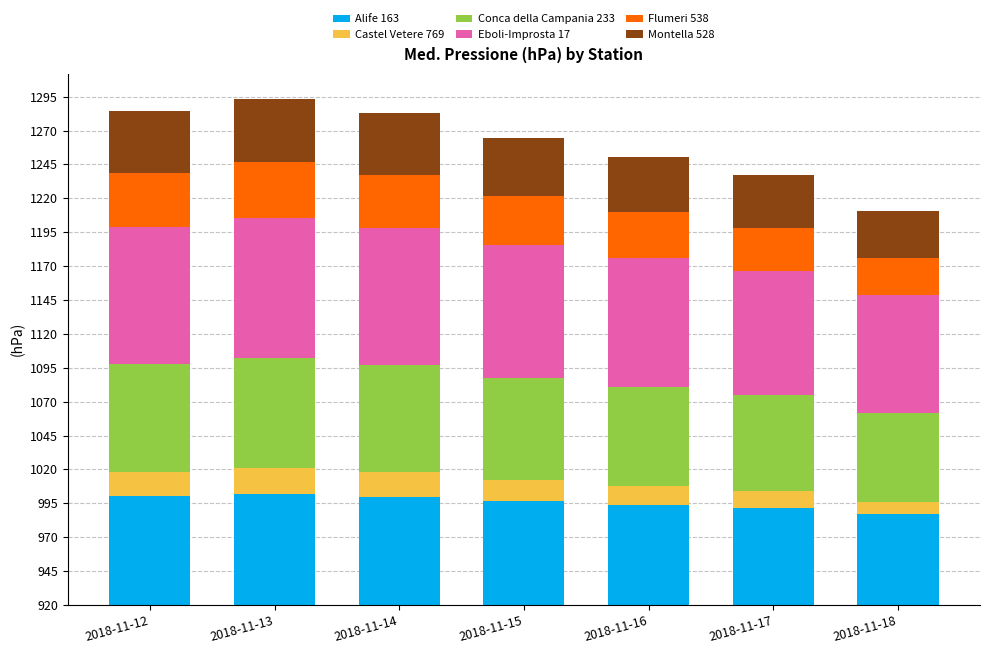

What are all the series names shown in the legend?

Alife 163, Castel Vetere 769, Conca della Campania 233, Eboli-Improsta 17, Flumeri 538, Montella 528